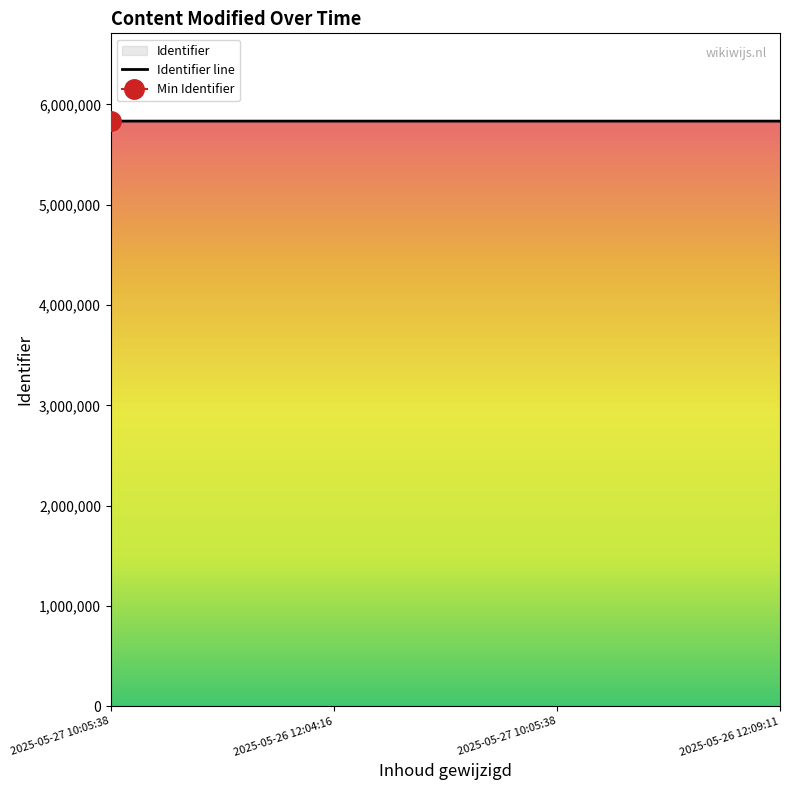

Reading left to right, extract all data points from this chart.

5833421	5833426	5833430	5833432